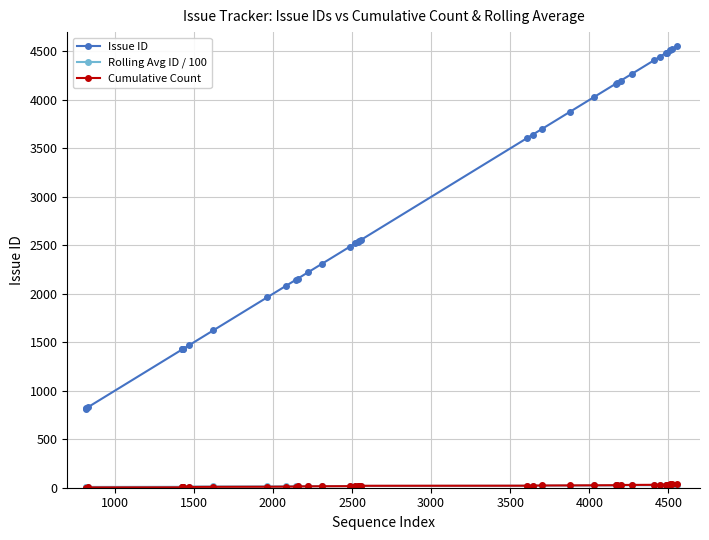

Which series has the largest total across all categories?

Issue ID